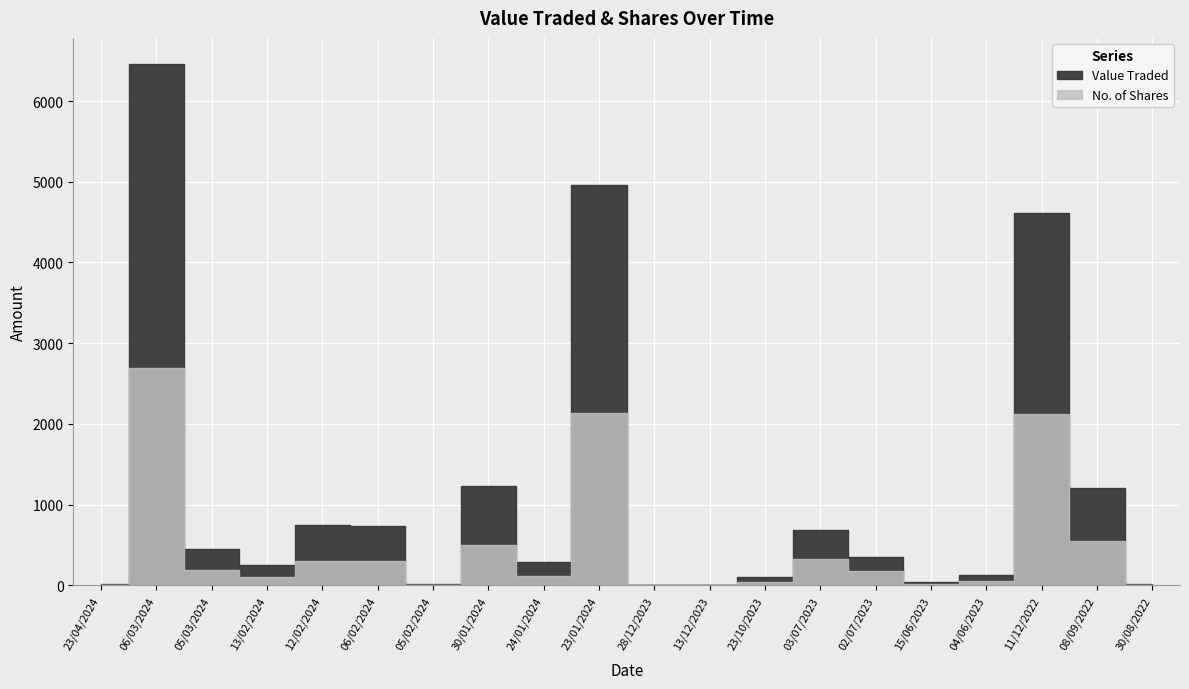

How many values in the Value Traded series exceed 348?

9